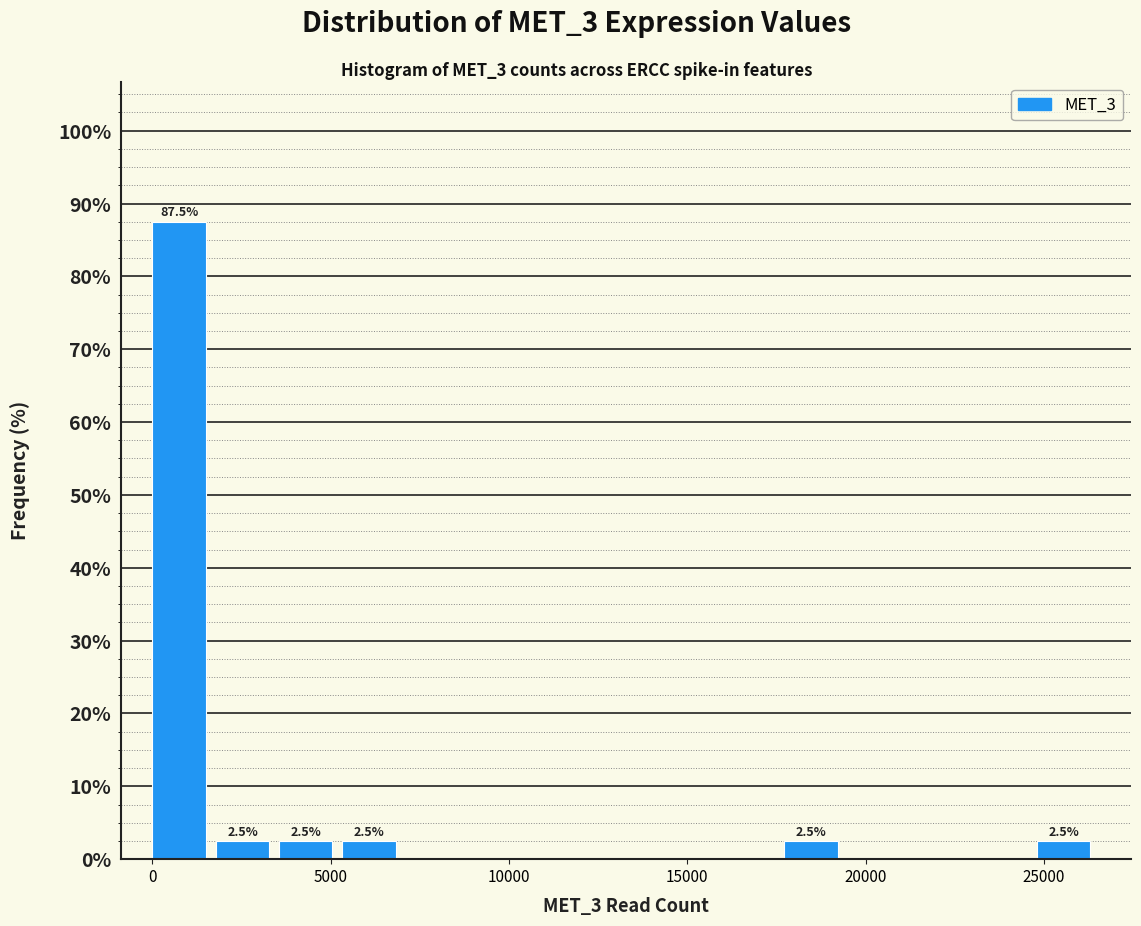

Around what value on the x-axis is the tallest bar? Give the approximate position of its centre, as read against the axis.

1000